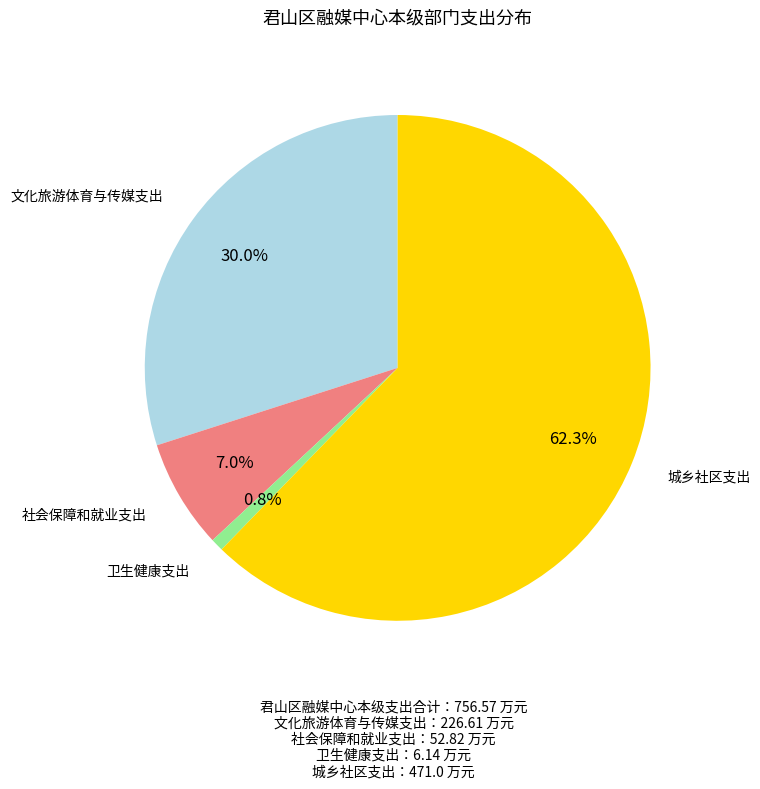

Does any single category account for the majority?

Yes